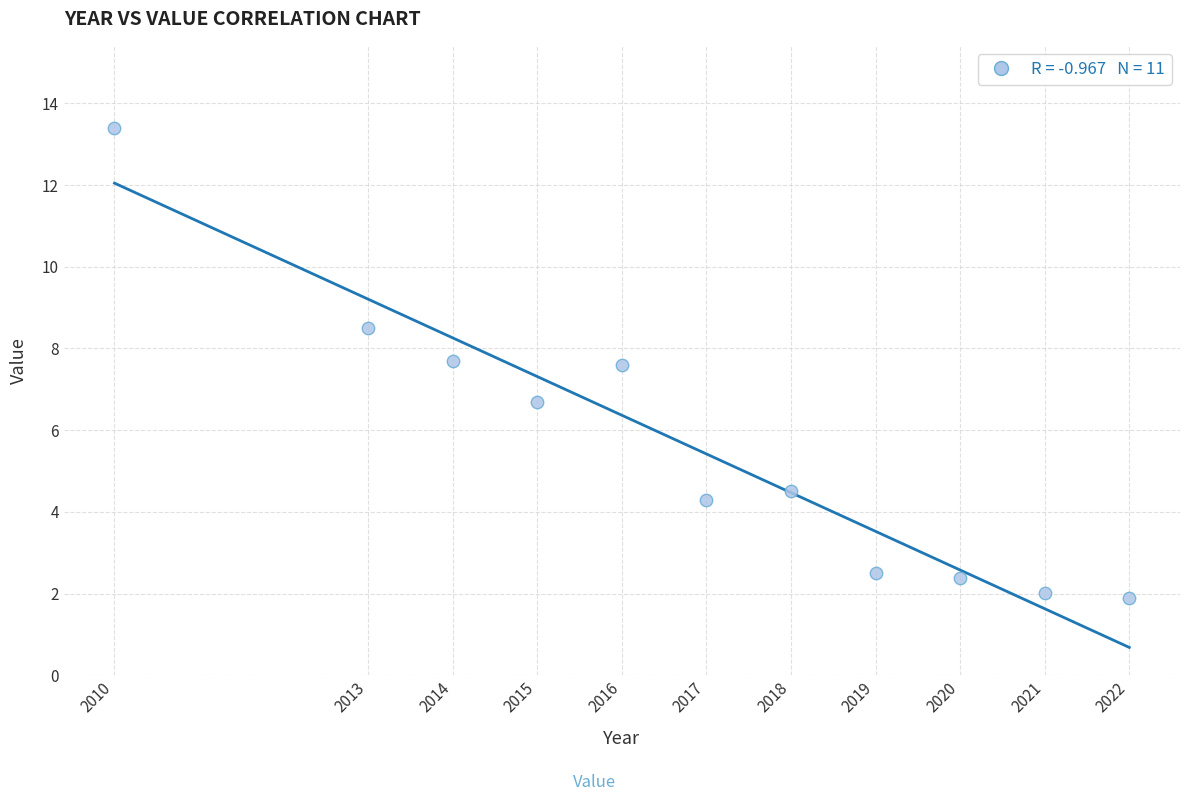

What is the average X value?

2016.8